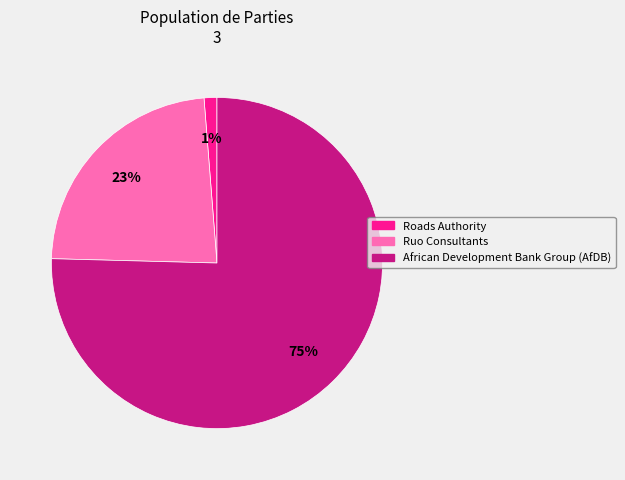

What percentage is the Ruo Consultants slice, to the nearest percent?

23%